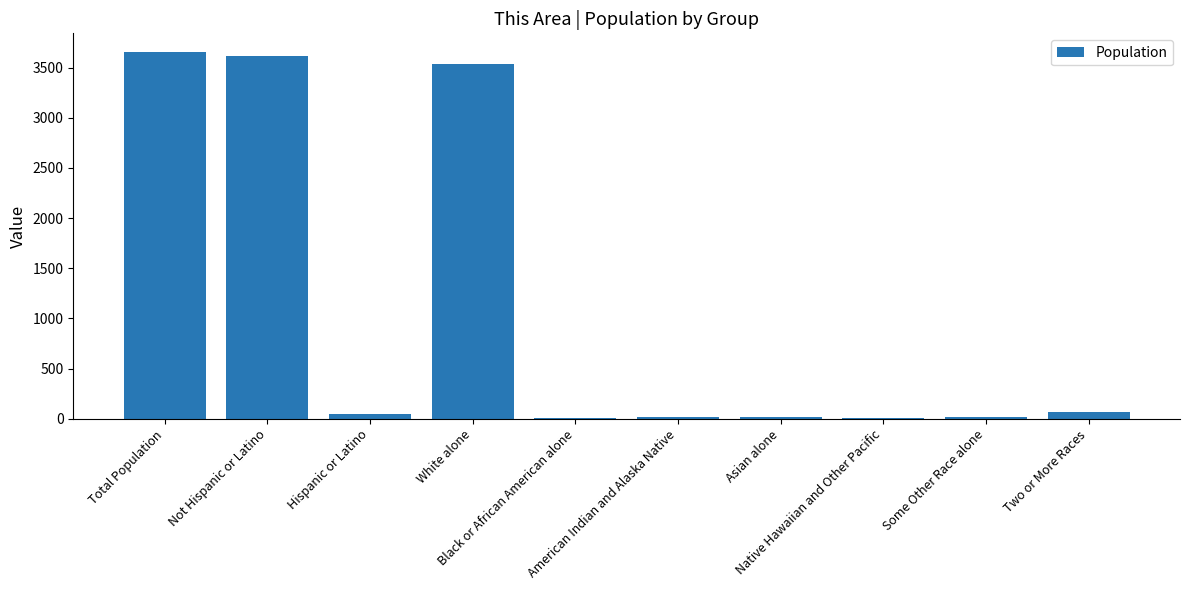

What is the average value?

1098